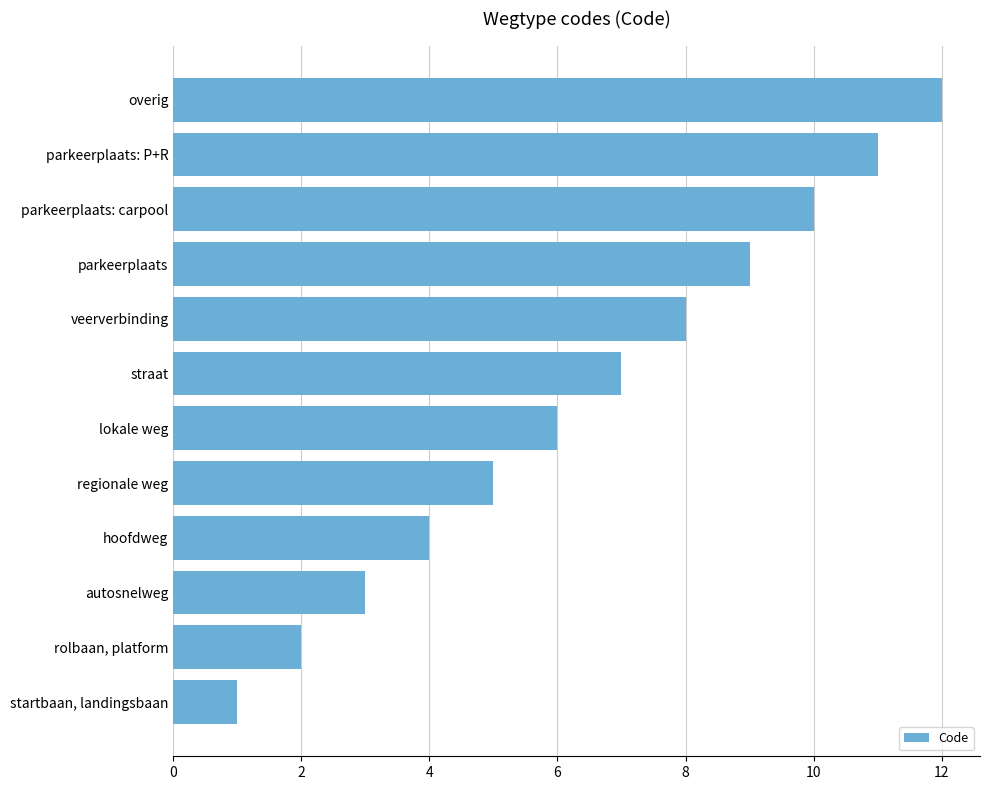

The value at autosnelweg is 2. True or false?

False